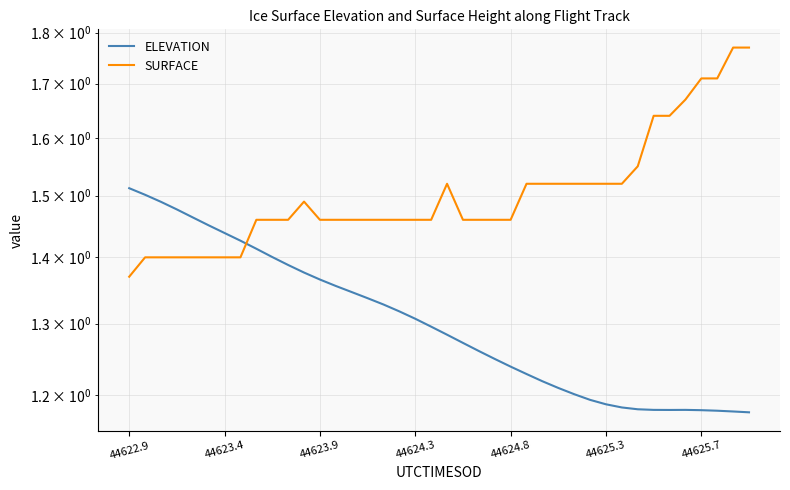

True or false: SURFACE and ELEVATION intersect in this chart.

True